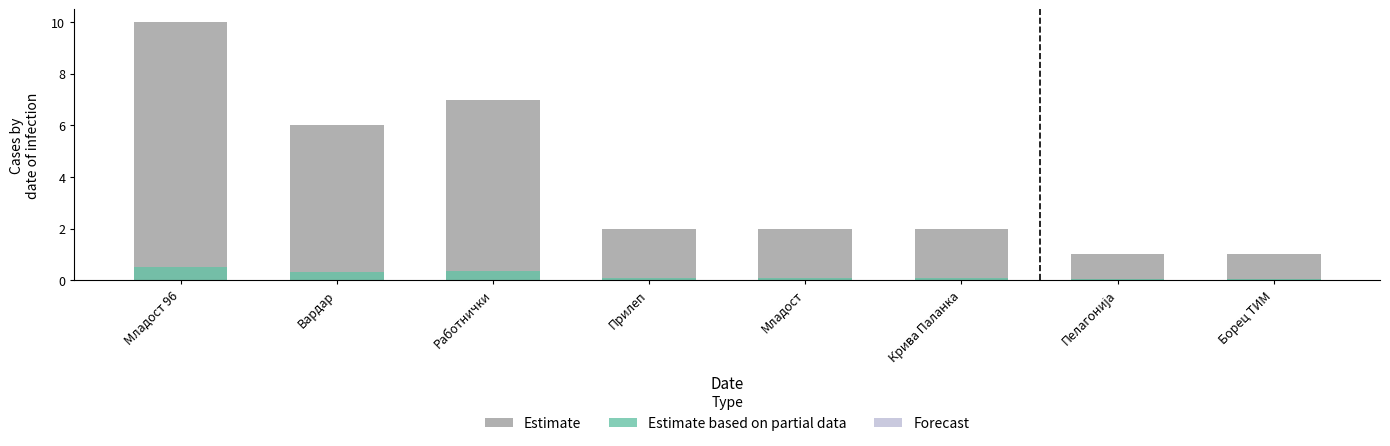

How many Estimate values are between 2 and 7?

5